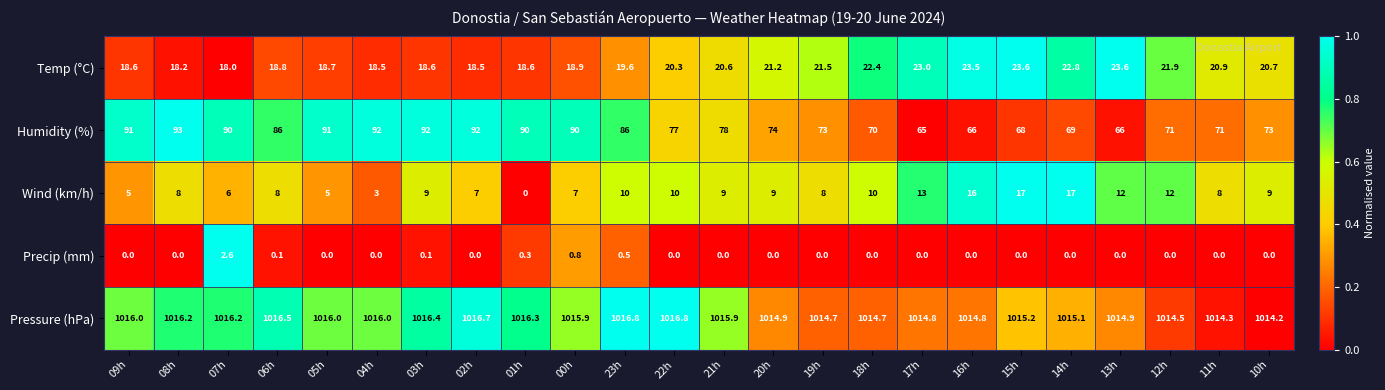

True or false: Wind (km/h) has a value of 3.9 at 03h.

False